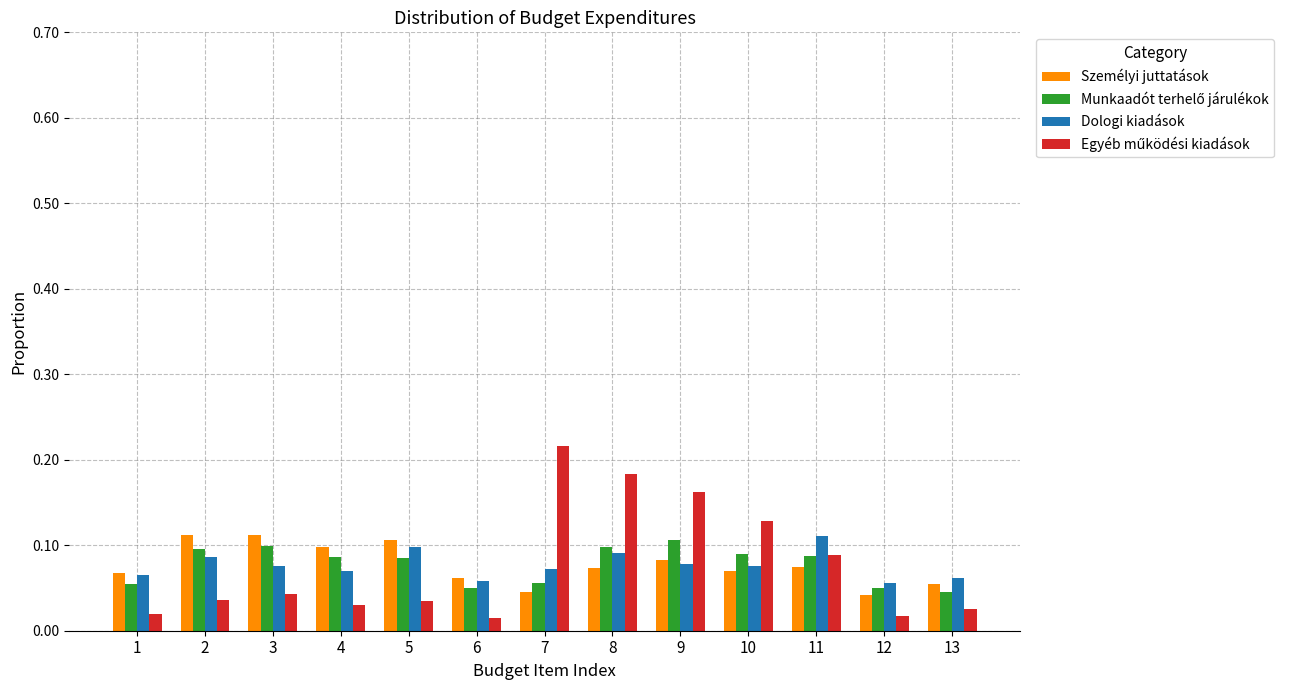

What is the sum of all Dologi kiadások values?

1.0